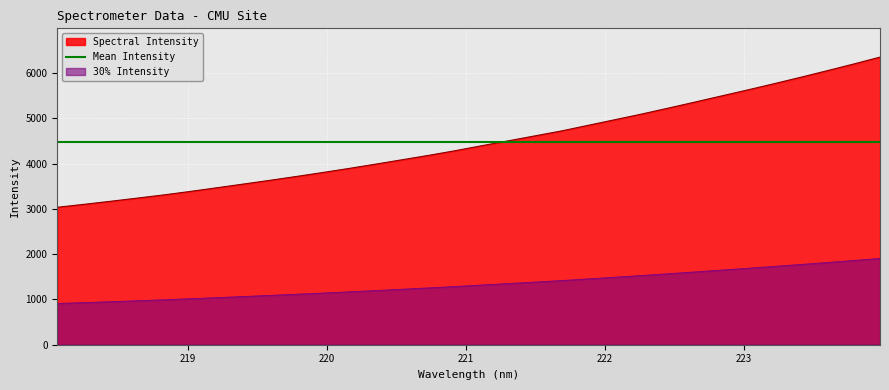

Which has a higher value, 221.1174 or 219.9712?

221.1174